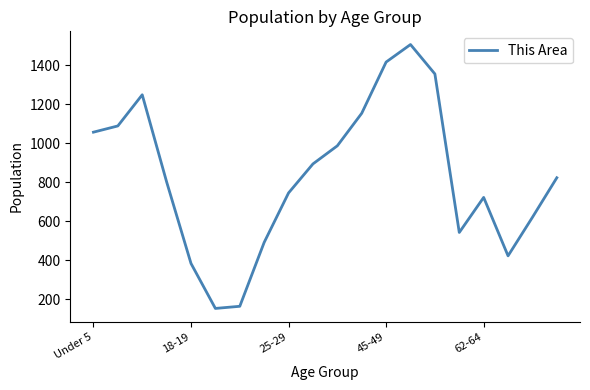

What is the minimum value shown in the chart?

152